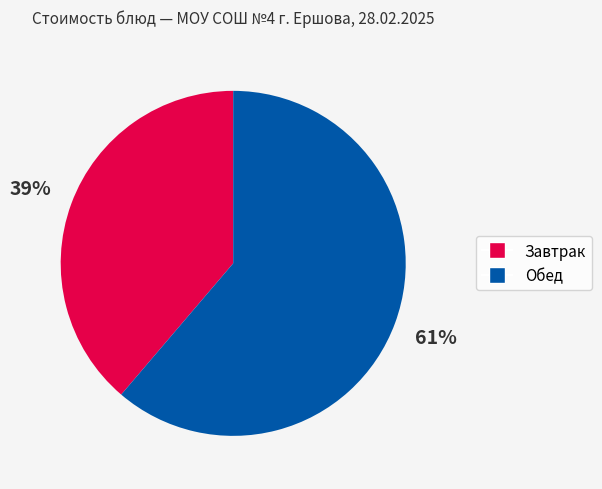

How many segments does this pie chart have?

2